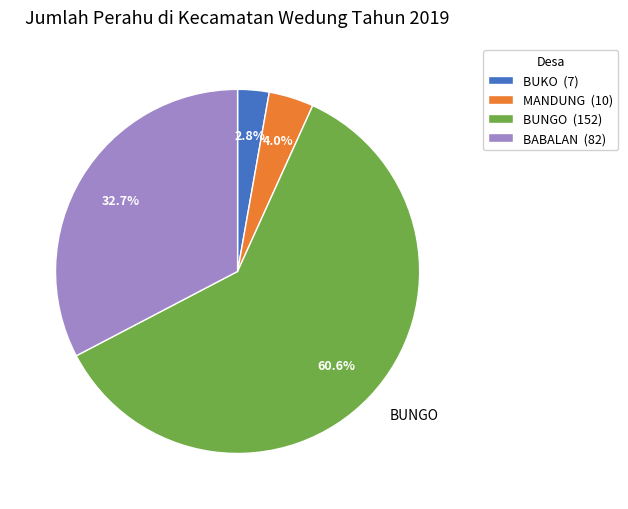

What percentage is NOT represented by BABALAN?

67.3%